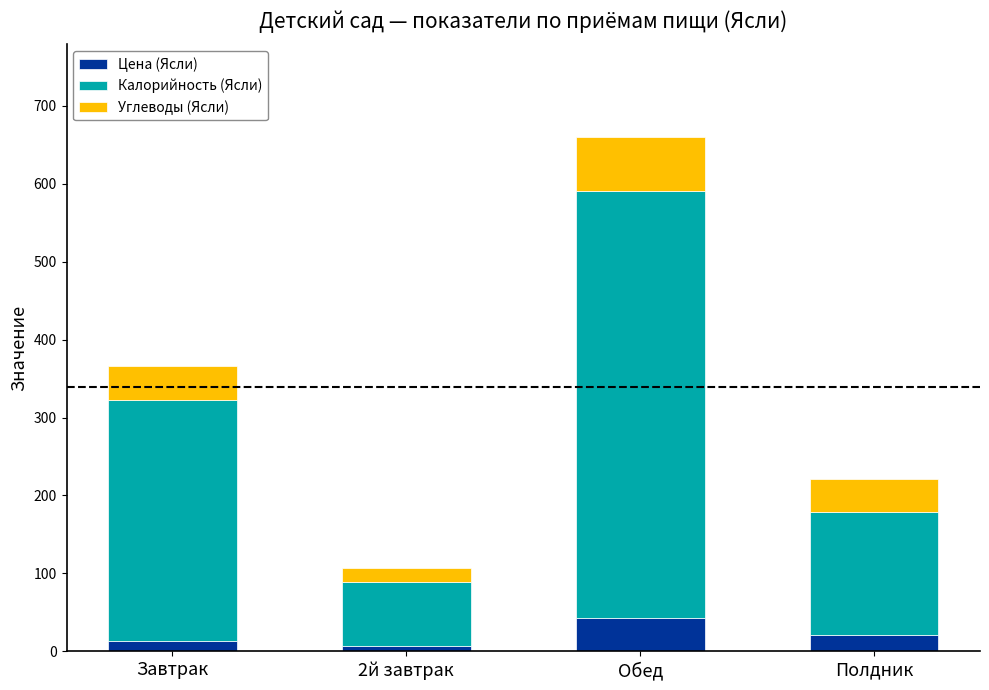

At which category is the sum across all series the highest?

Обед